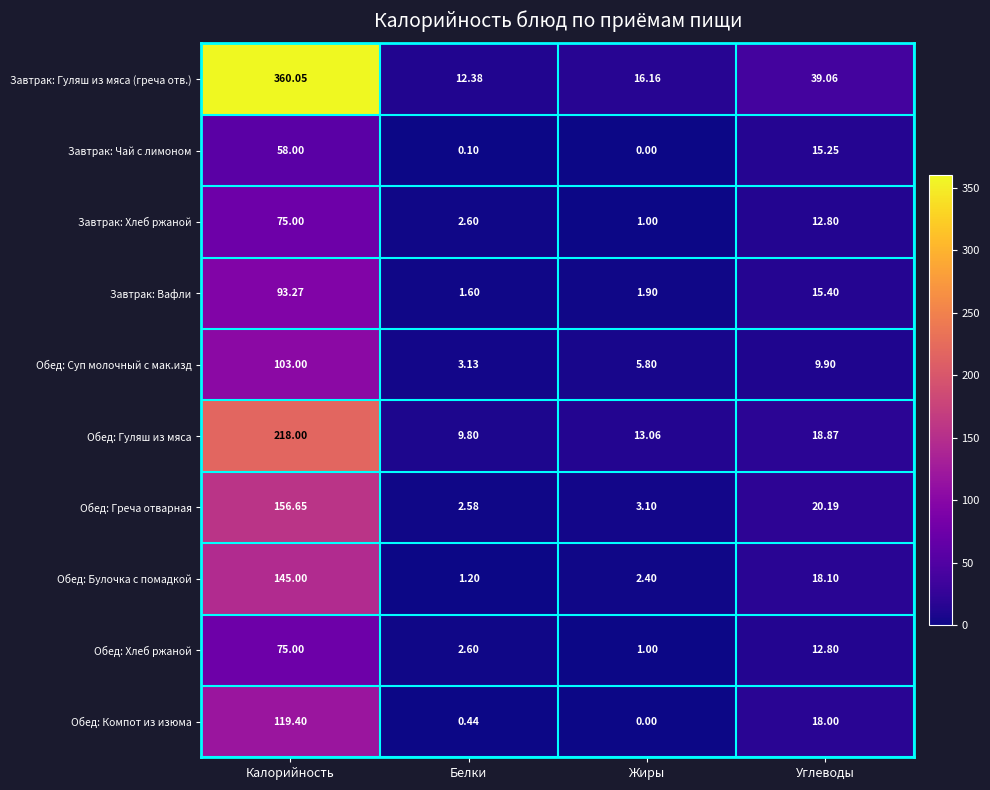

At which label is Завтрак: Чай с лимоном closest to 29?

Углеводы